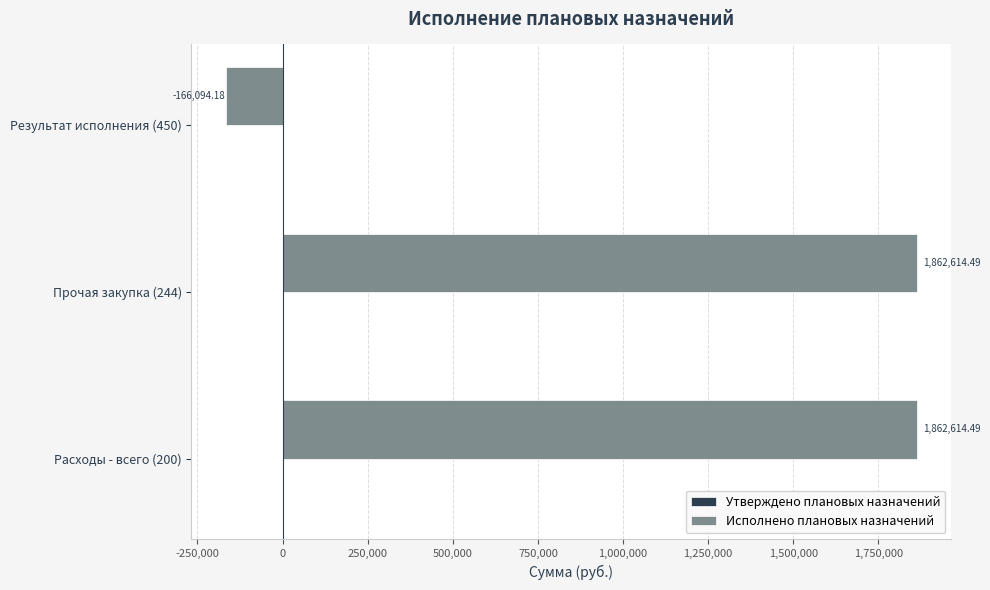

What is the sum of the values at Результат исполнения (450) and Прочая закупка (244)?

1696520.3